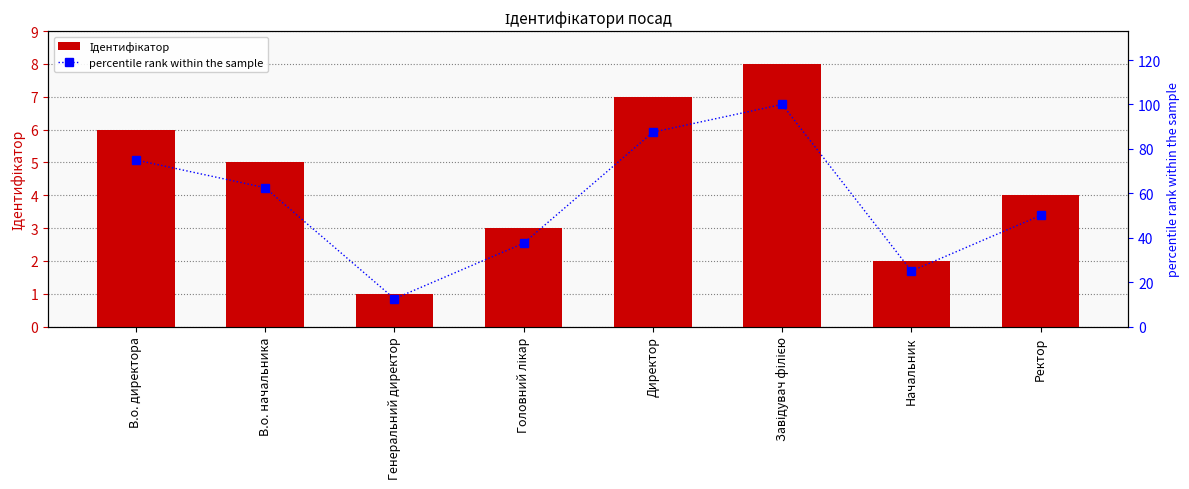

What is the difference between the Ідентифікатор values at Генеральний директор and Завідувач філією?

7.0